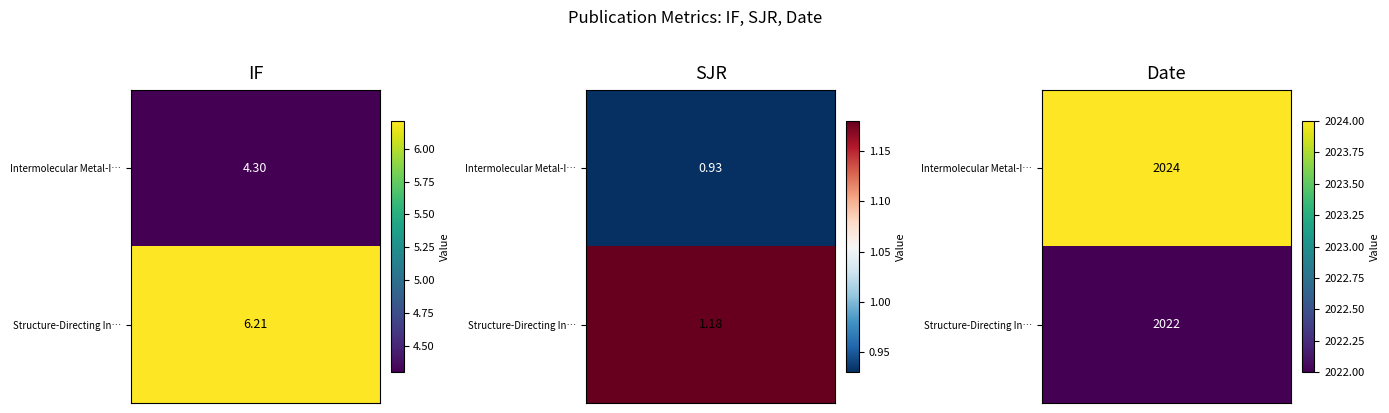

Which series changed the most between IF and Date?

Intermolecular Metal-Involving Pnictoge...